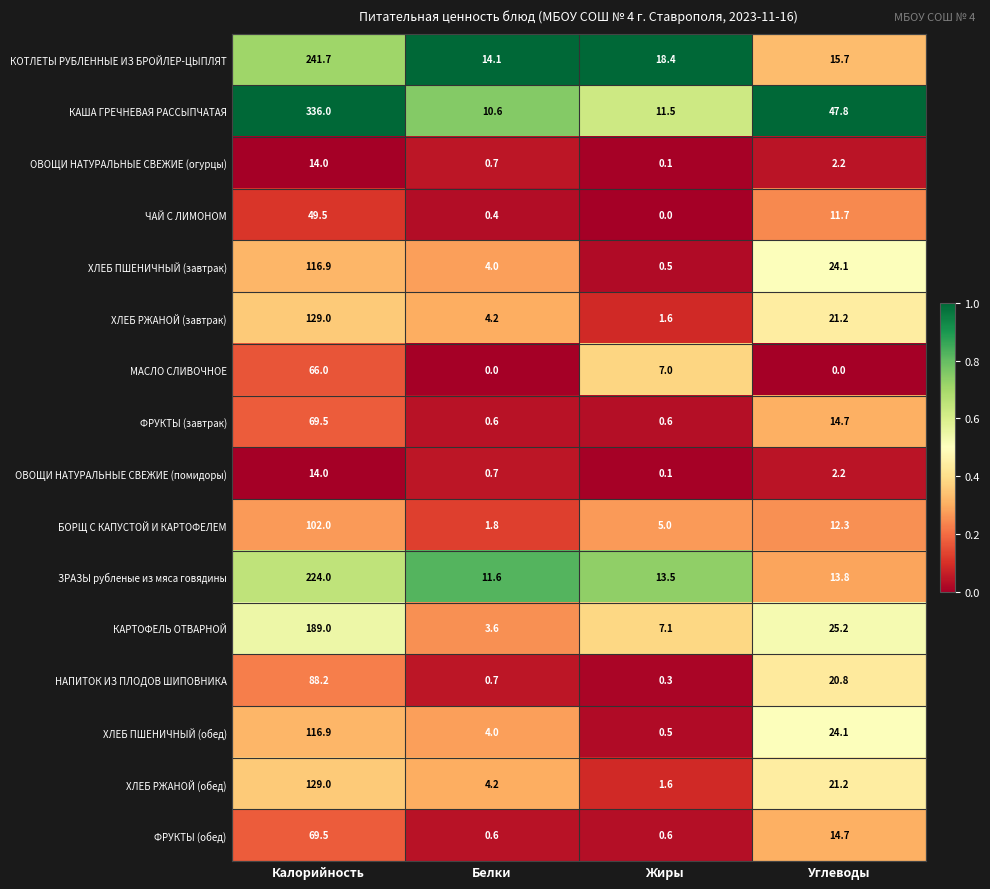

What is the average value of the ХЛЕБ ПШЕНИЧНЫЙ (завтрак) series?

36.4